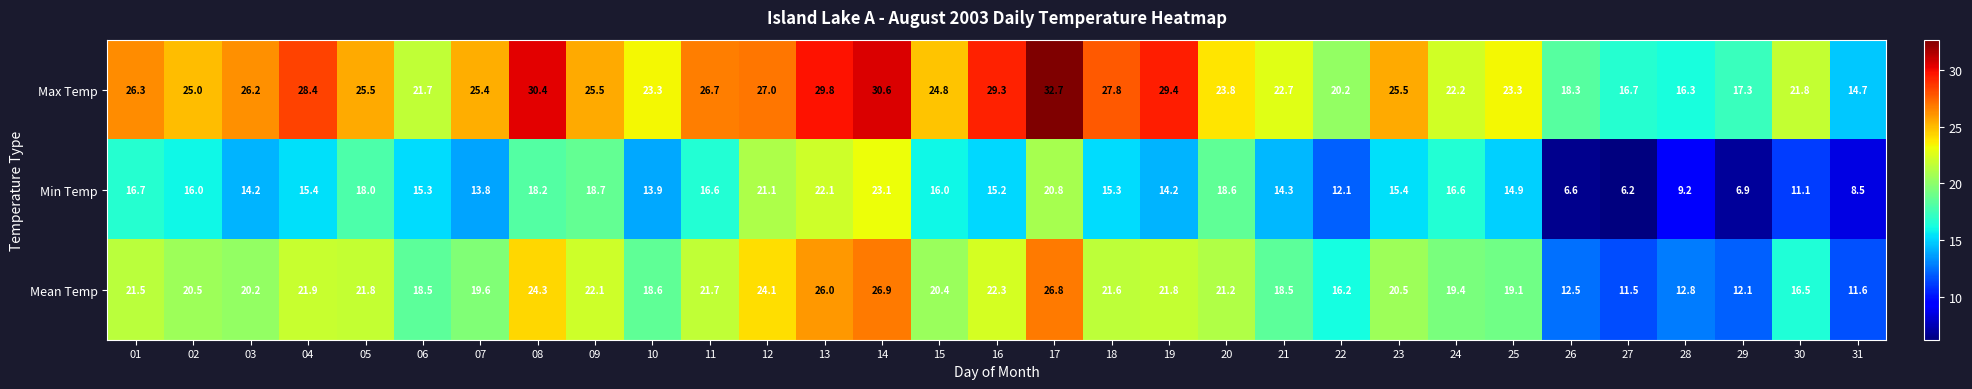

What is the difference between the highest and lowest values at 29?

10.4